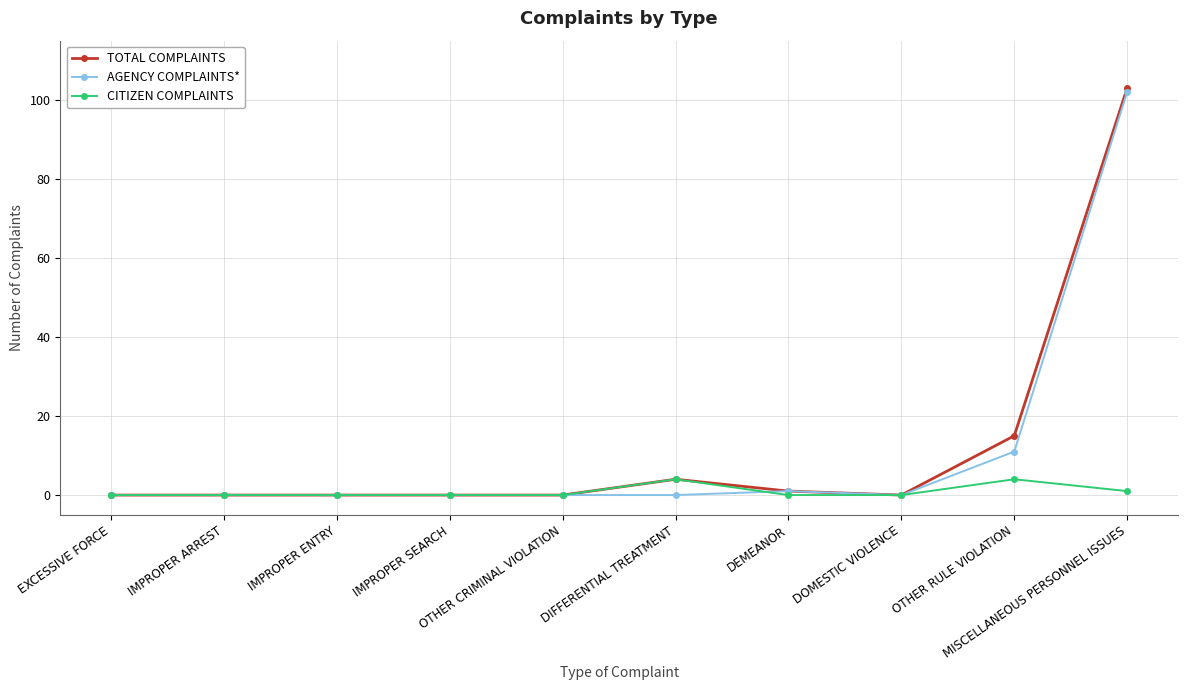

What is the sum of all TOTAL COMPLAINTS values?

123